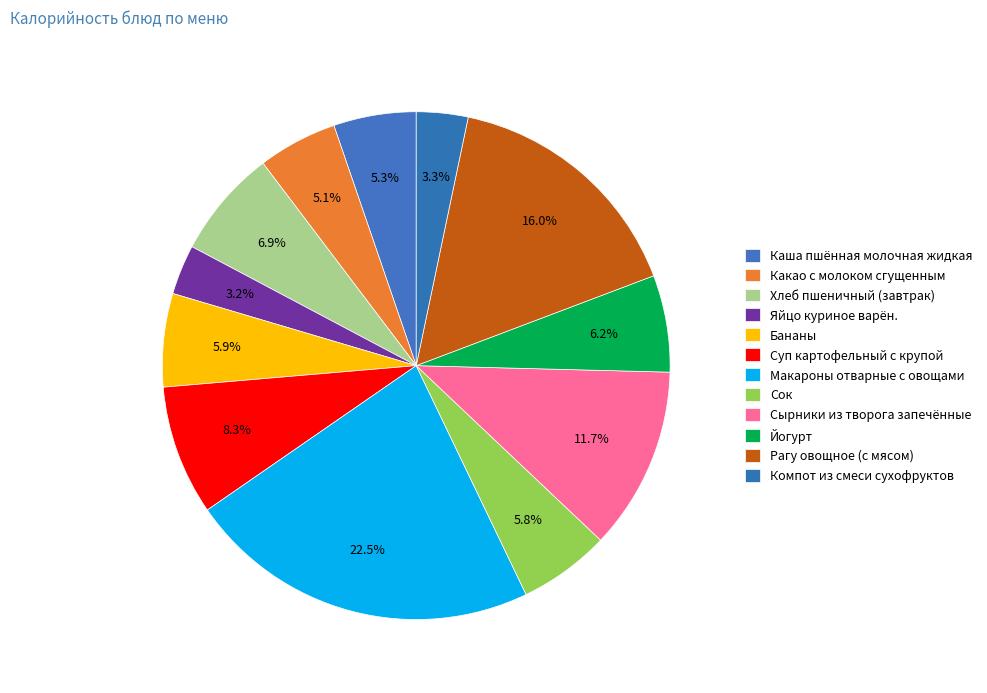

Which slice is the smallest?

Яйцо куриное варён.